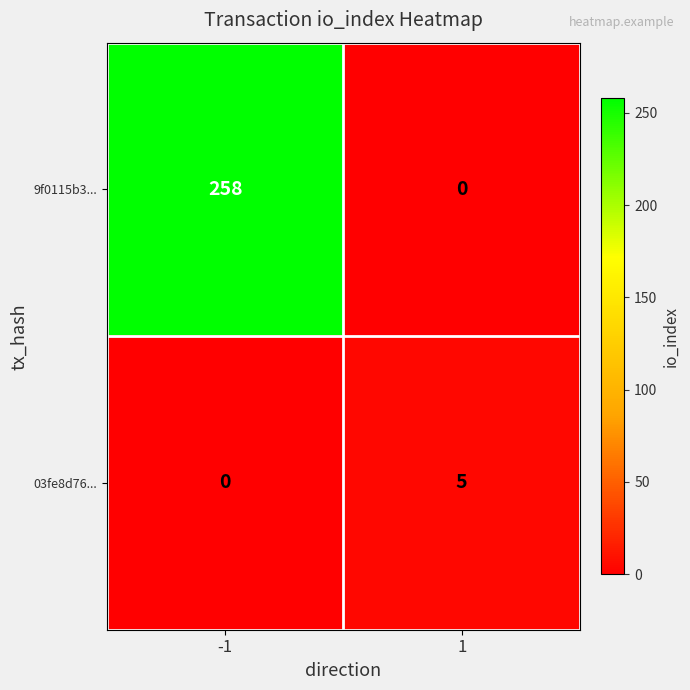

Which series changed the most between -1 and 1?

9f0115b3...